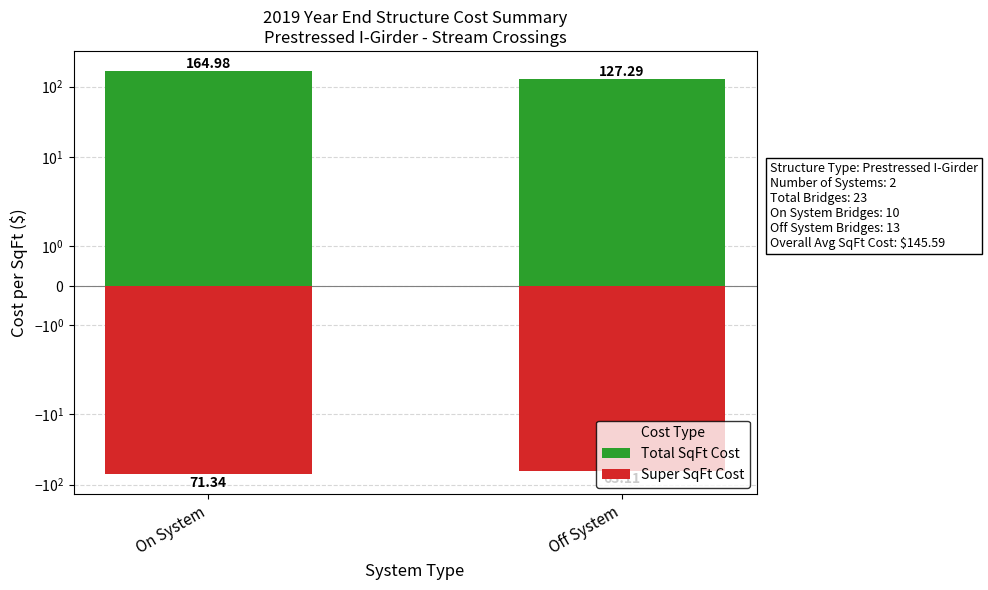

Which has a higher value, On System or Off System?

On System